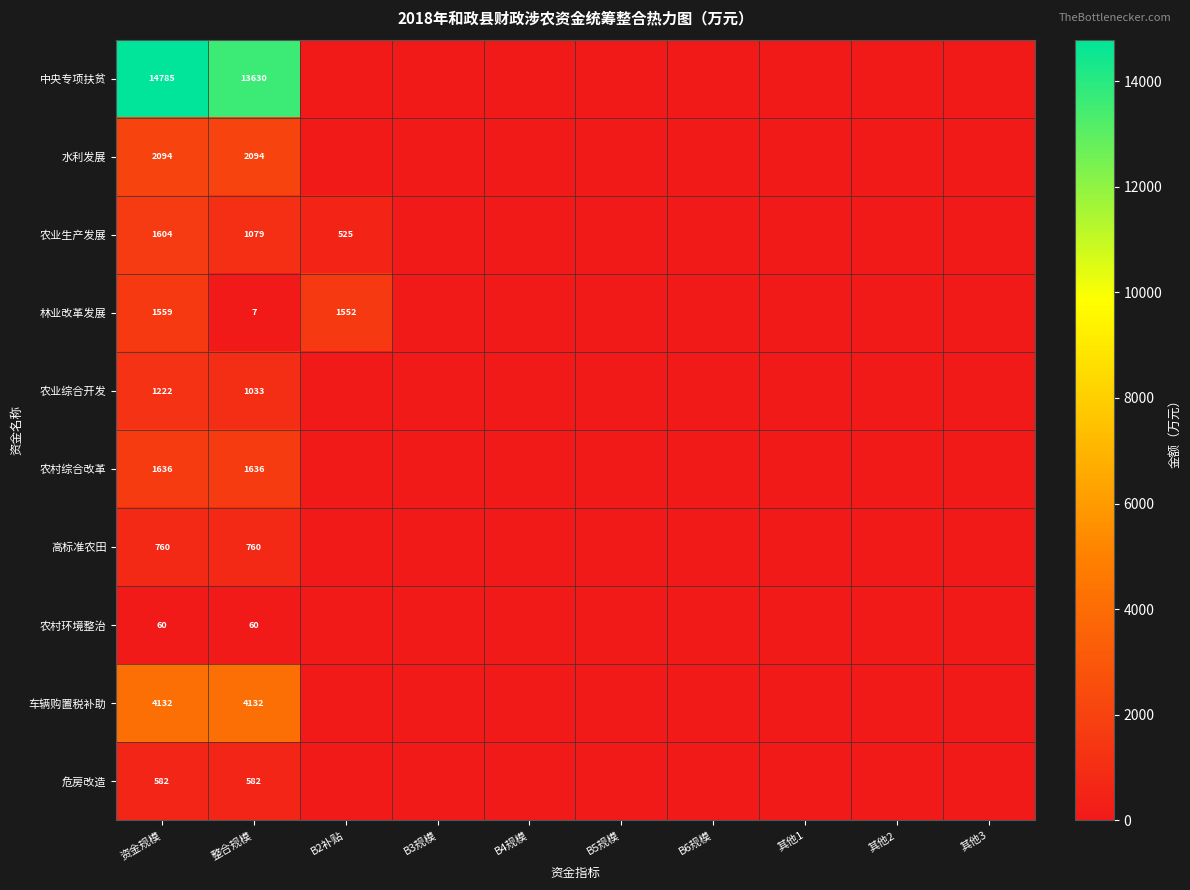

What is the total value across all series at 资金规模?

28434